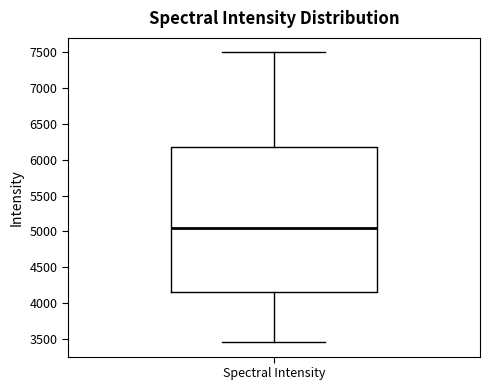

Where does the upper whisker of the box for Spectral Intensity end on the y-axis? The values are not printed on the chart, so give them approximately, as read against the axis.

7500